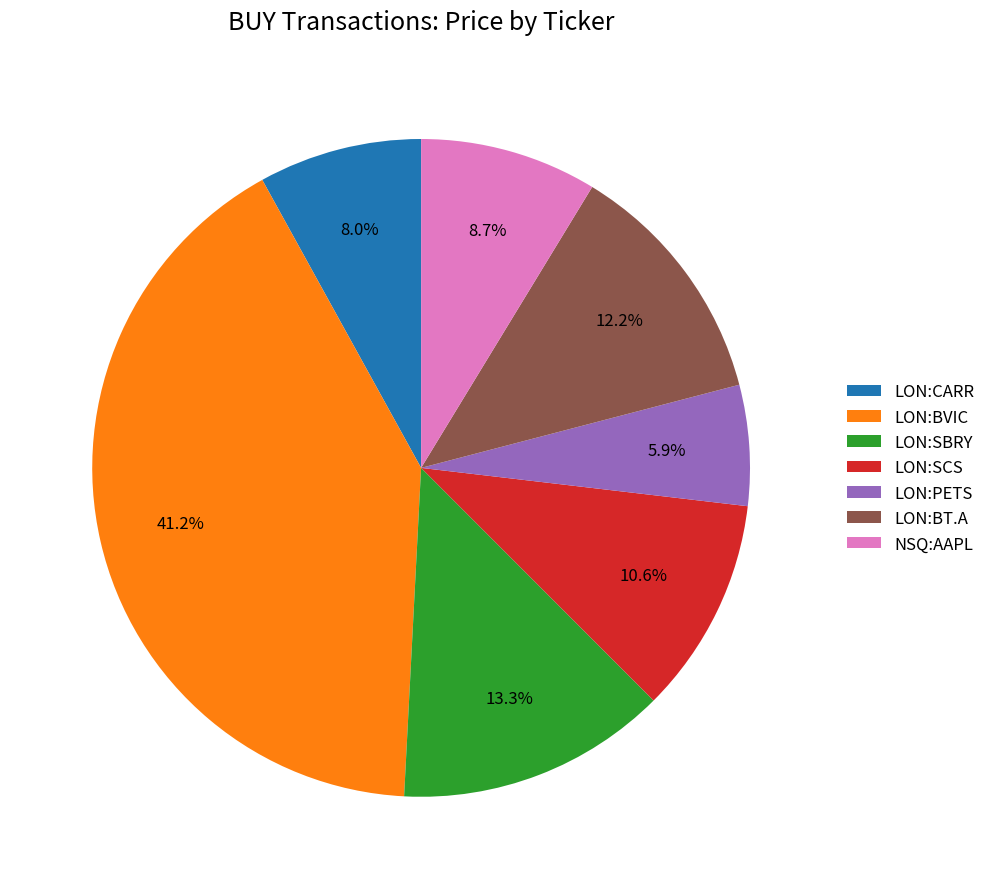

Rank the categories by value from highest to lowest.

LON:BVIC, LON:SBRY, LON:BT.A, LON:SCS, NSQ:AAPL, LON:CARR, LON:PETS